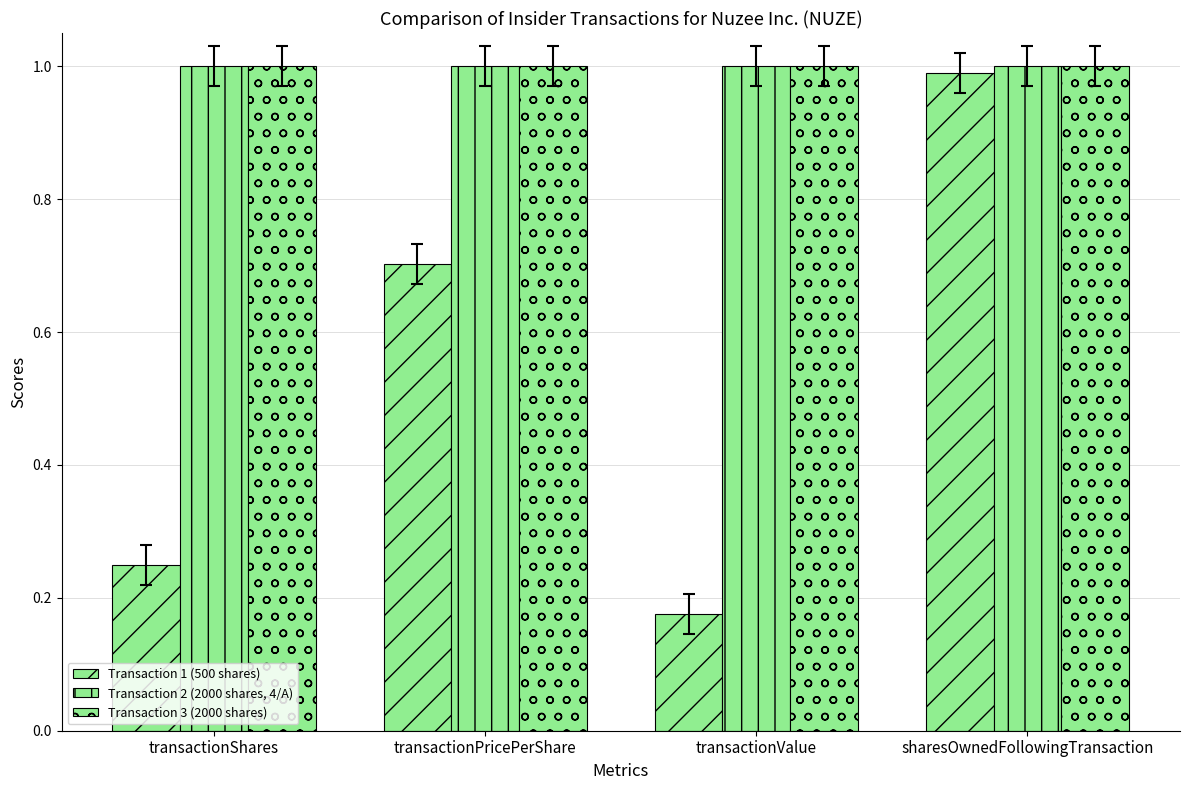

How many data points does each series have?

4